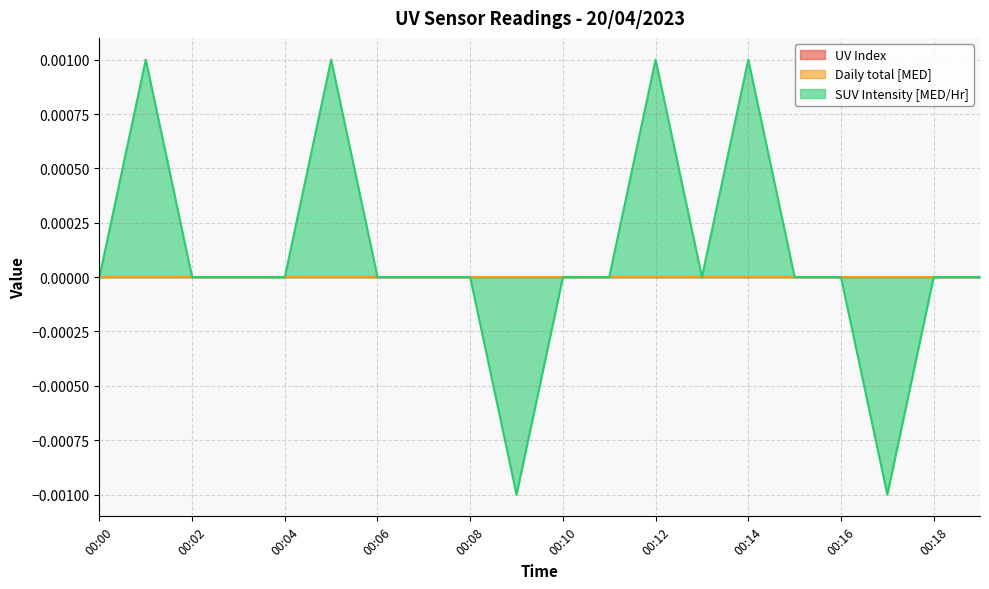

At which category is the sum across all series the highest?

00:01